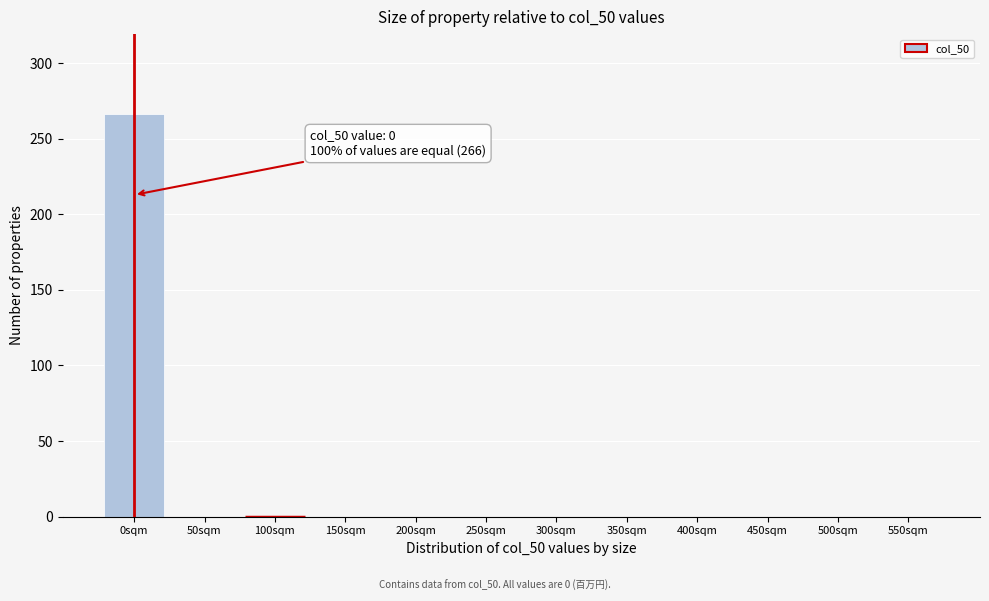

Reading left to right, what are all the values shown in this chart?

0sqm=266	50sqm=0	100sqm=0	150sqm=0	200sqm=0	250sqm=0	300sqm=0	350sqm=0	400sqm=0	450sqm=0	500sqm=0	550sqm=0